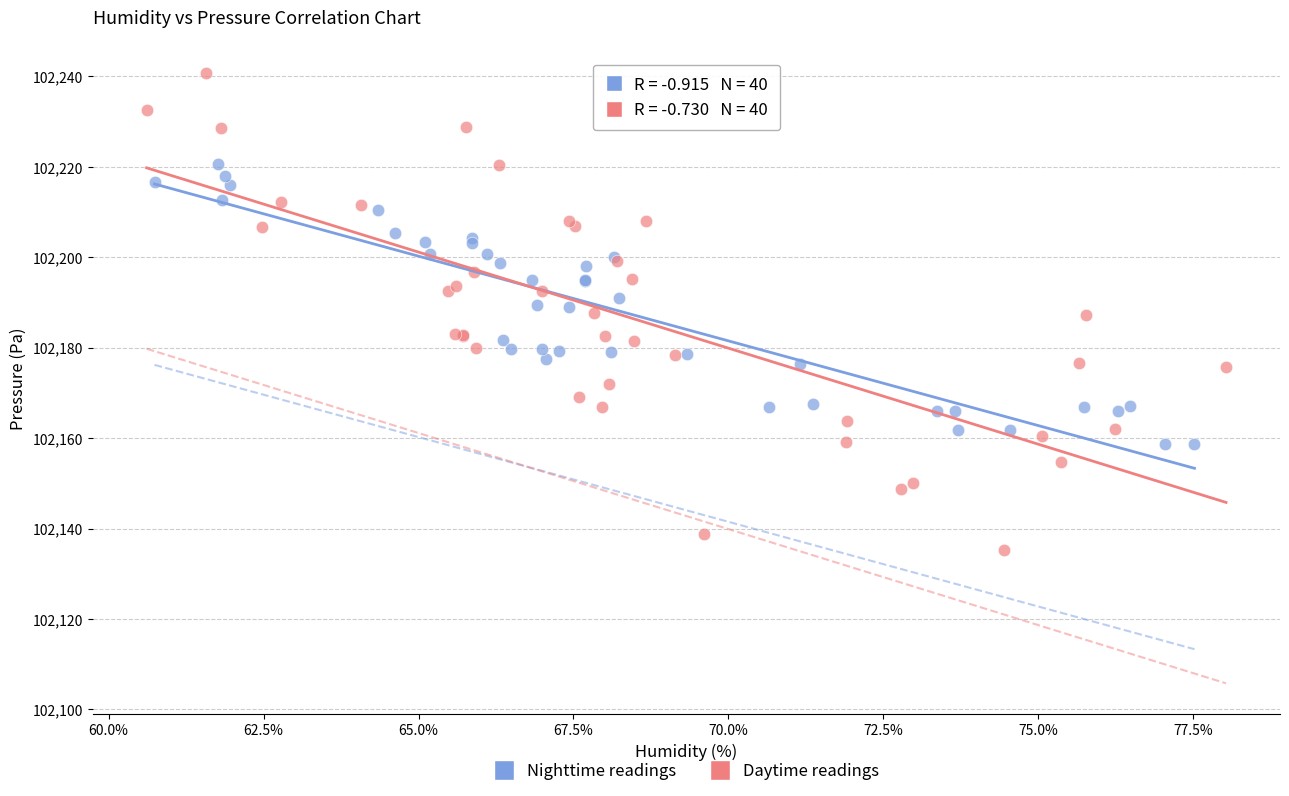

Which series contains the highest Y value?

Daytime readings